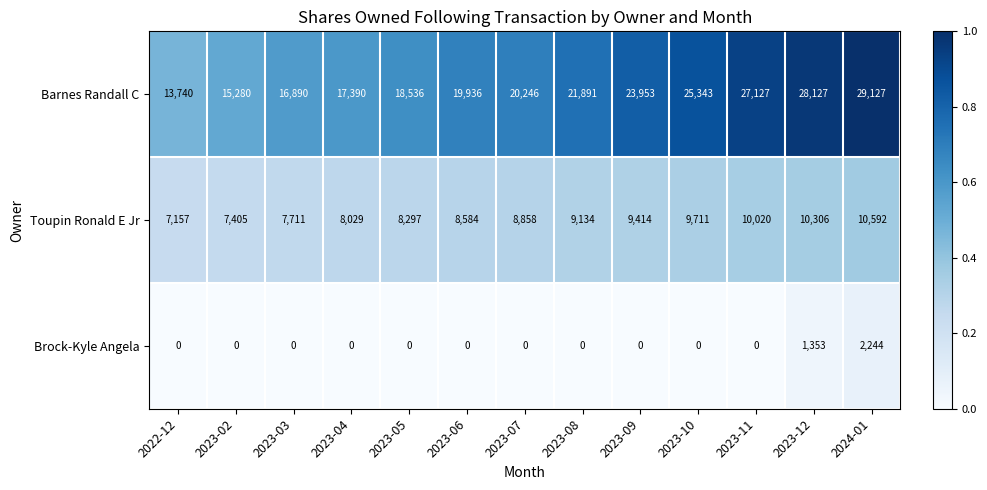

What is the maximum value for Toupin Ronald E Jr?

10592